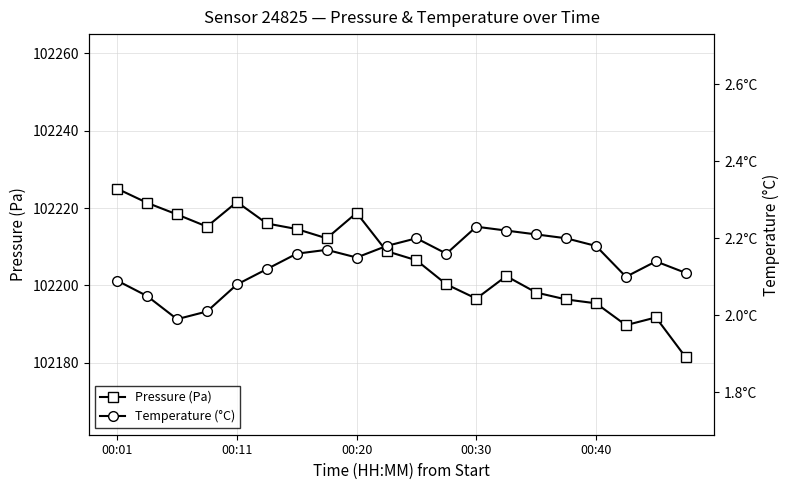

At which category does Pressure (Pa) reach its first local peak?

00:11